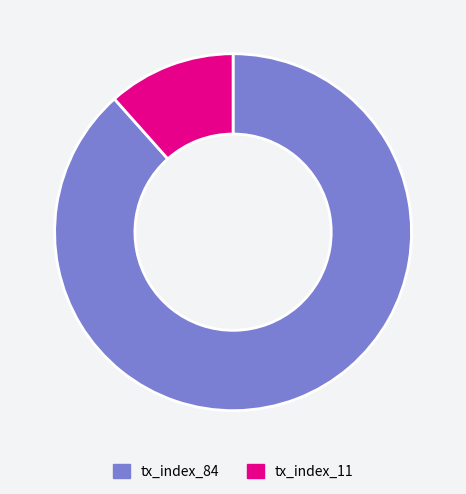

What is the largest slice in the pie chart?

tx_index_84